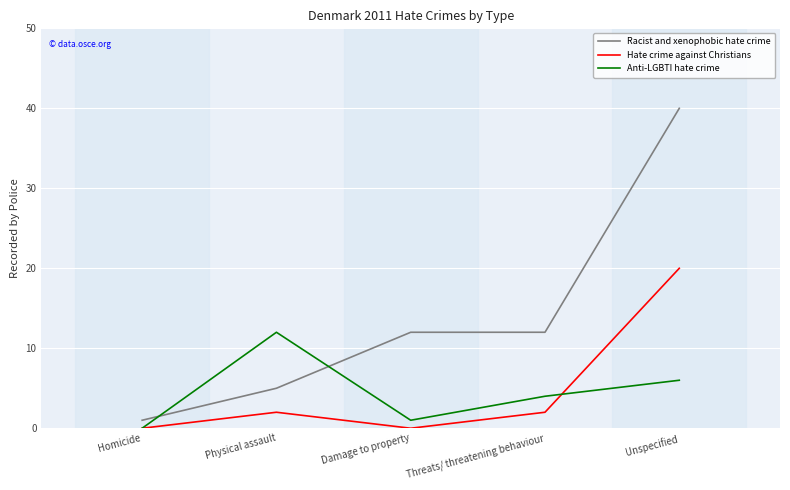

True or false: Anti-LGBTI hate crime has more than 1 points higher than both neighbors.

False